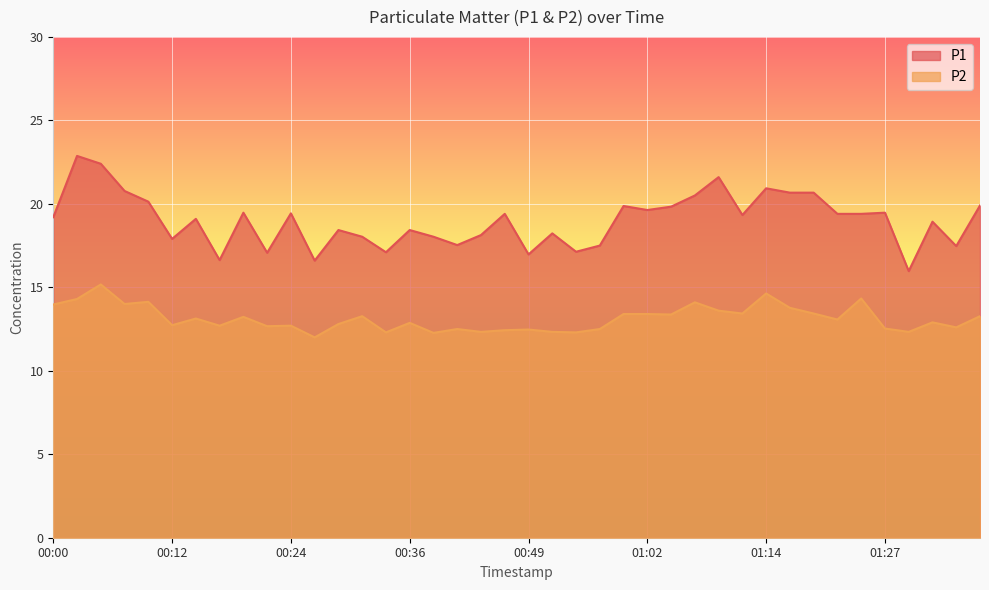

What is the label of the 11th point from the right?

01:12